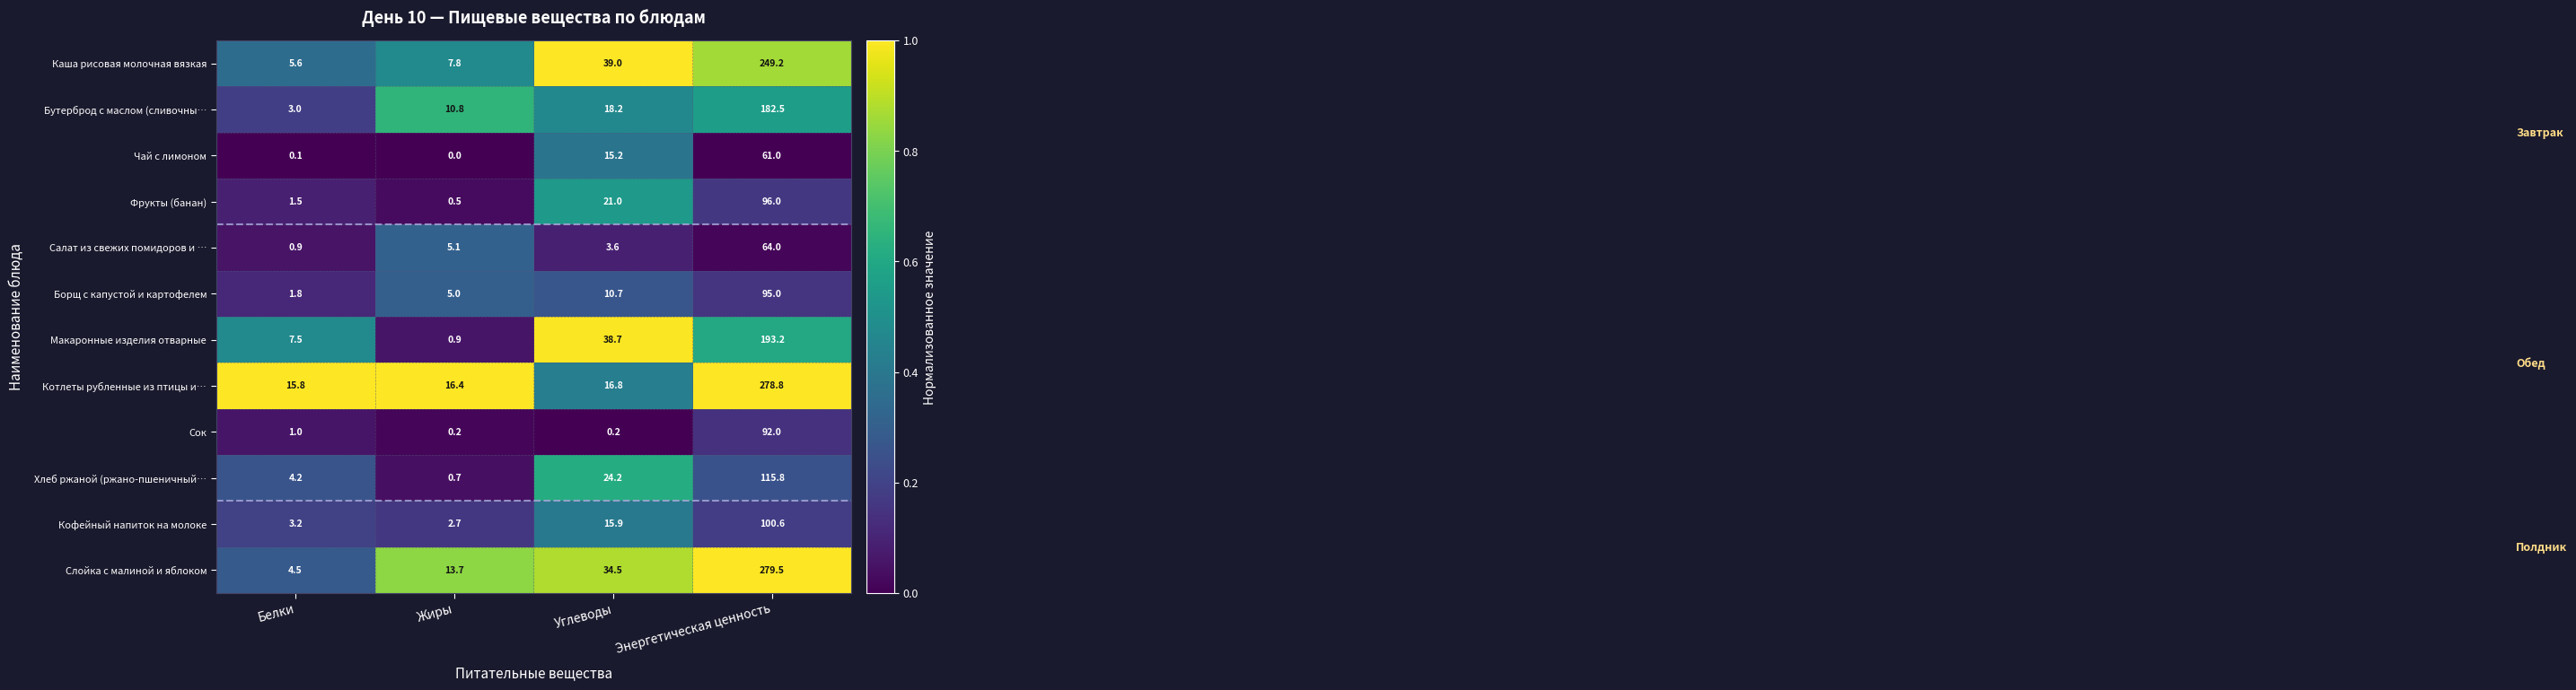

Which label corresponds to the largest value in the chart?

Энергетическая ценность